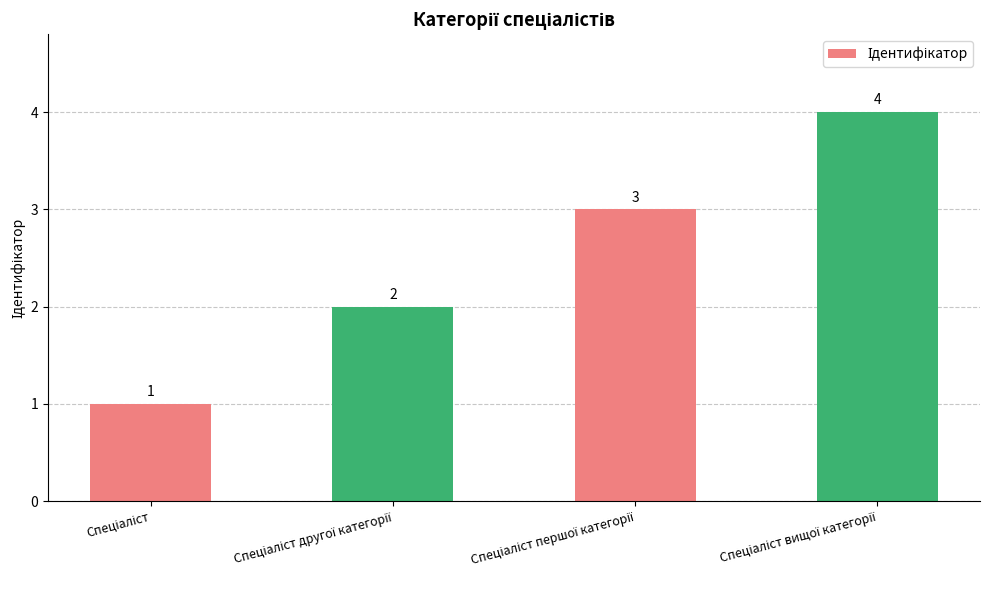

Count the values in the range 2 to 4.

3